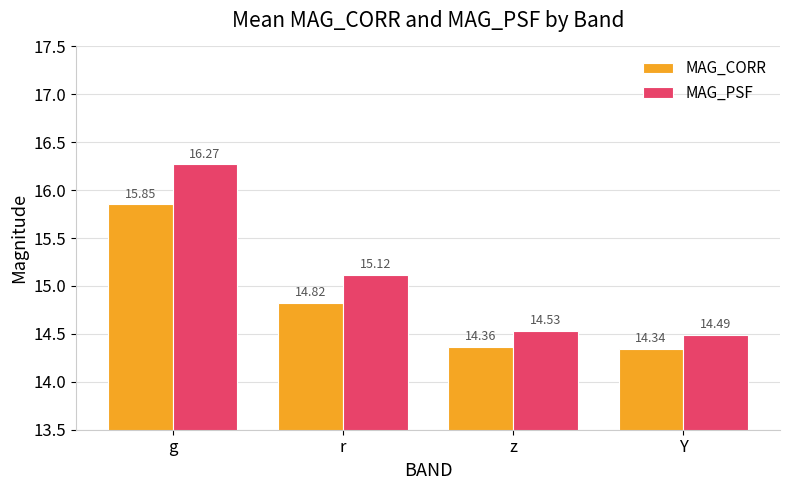

What is the difference between the maximum and minimum values in the MAG_CORR series?

1.5